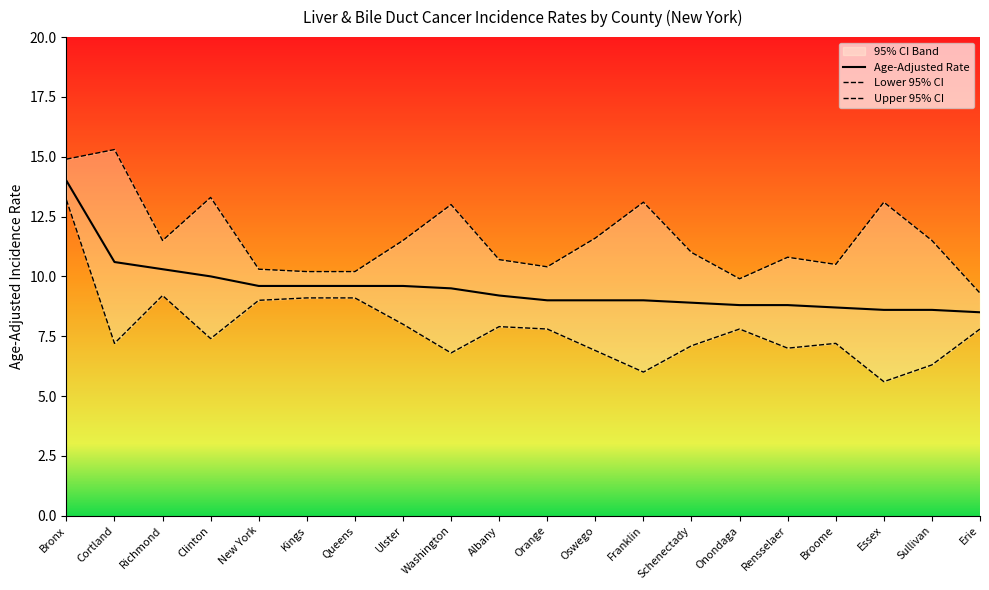

How many categories are shown in the chart?

20